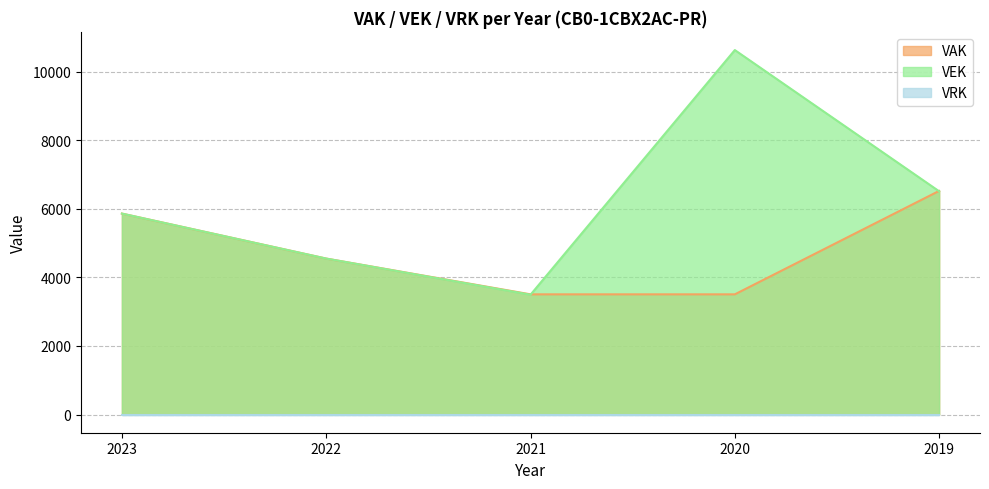

Where does the VAK series first go above 4547?

2023